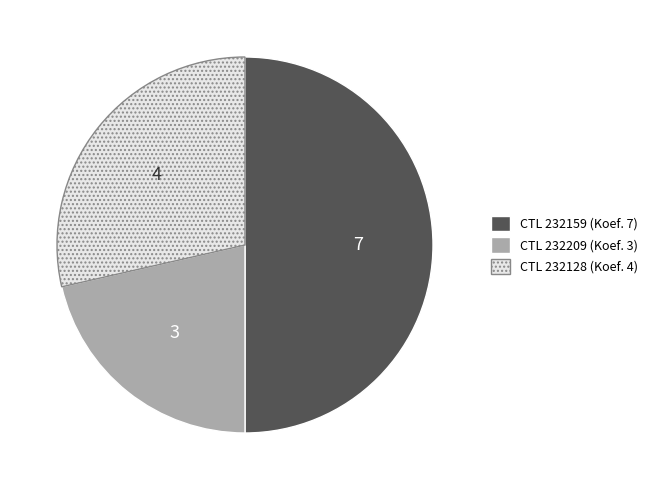

How many slices are in this pie chart?

3